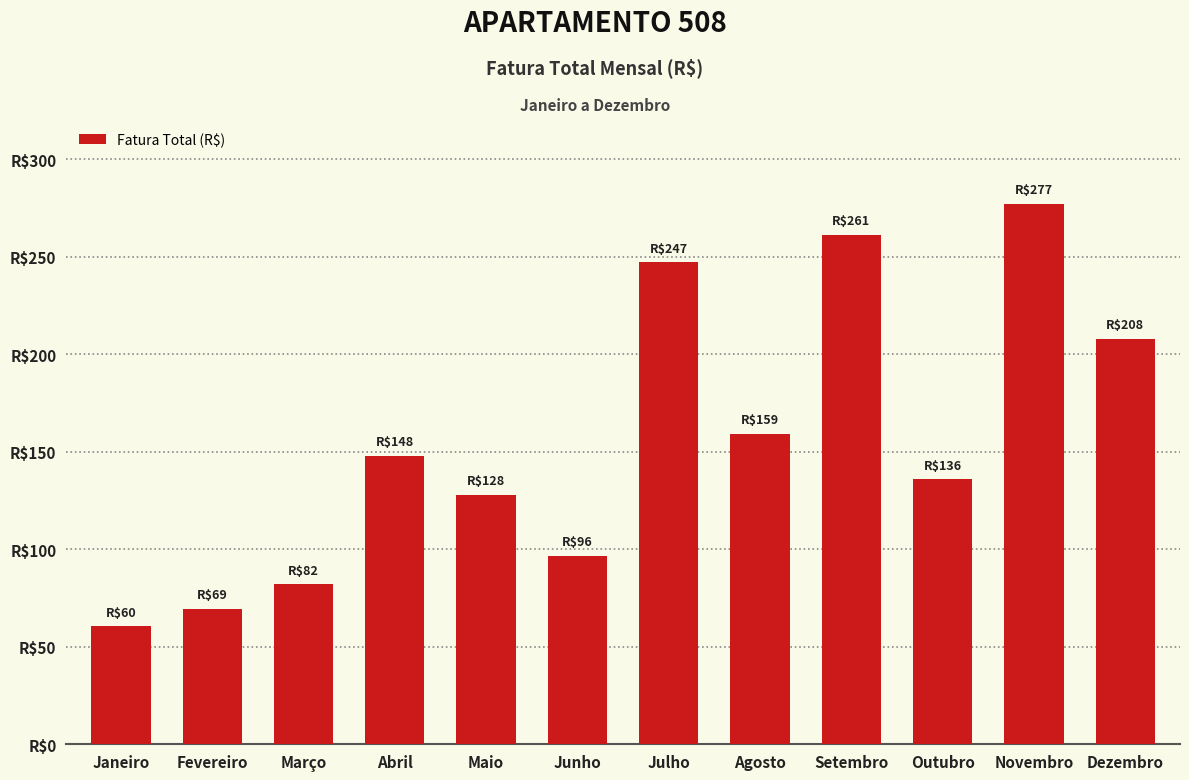

Rank the categories by value from lowest to highest.

Janeiro, Fevereiro, Março, Junho, Maio, Outubro, Abril, Agosto, Dezembro, Julho, Setembro, Novembro